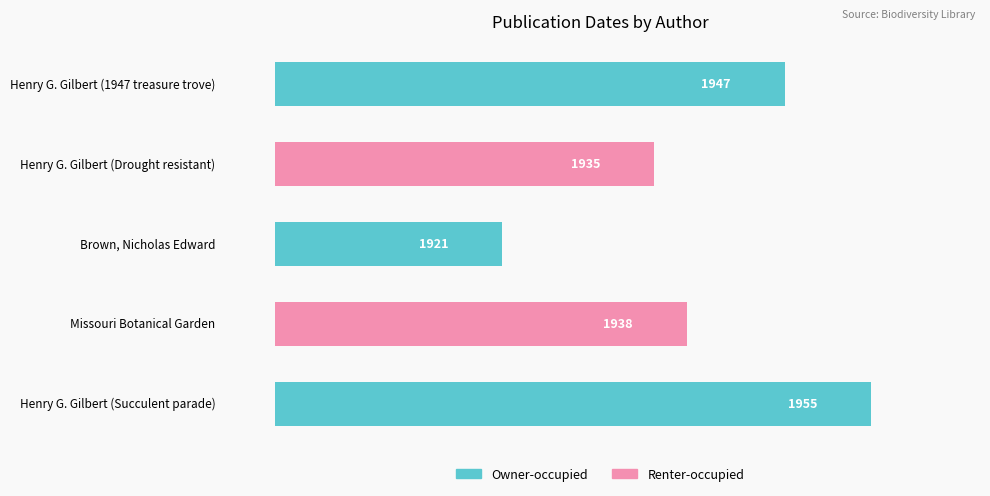

What is the smallest value displayed?

1921